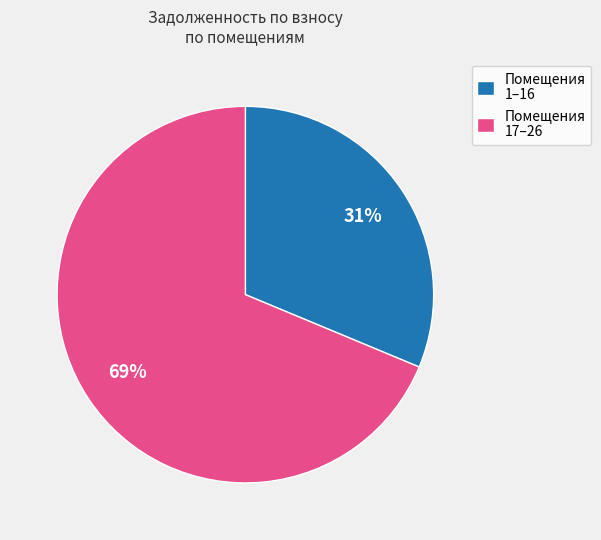

The Помещения 17–26 slice represents 69% of the pie. True or false?

True